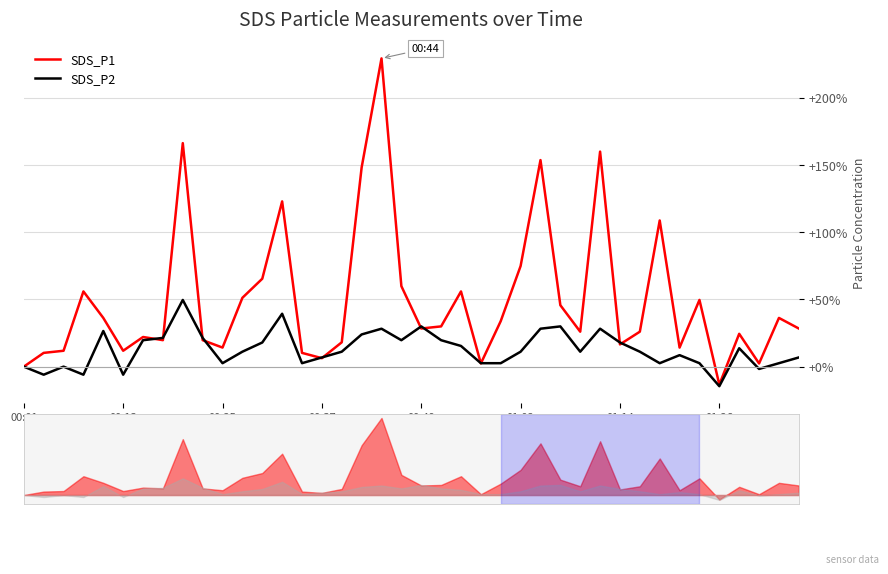

How many positive values does the SDS_P1 series have?

38